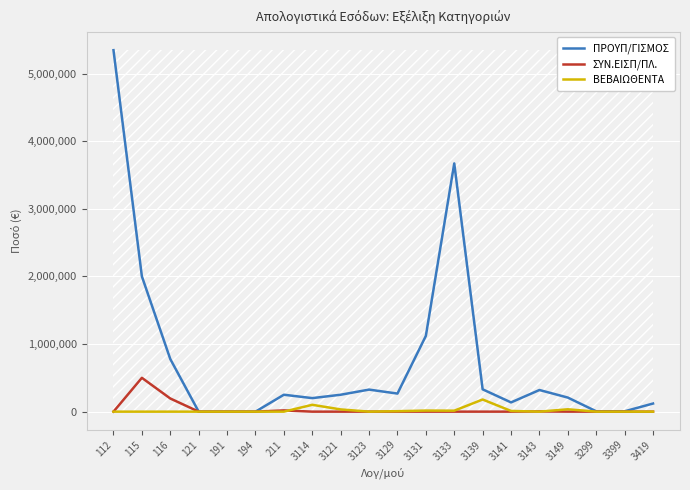

Which series has the largest total across all categories?

ΠΡΟΥΠ/ΓΙΣΜΟΣ